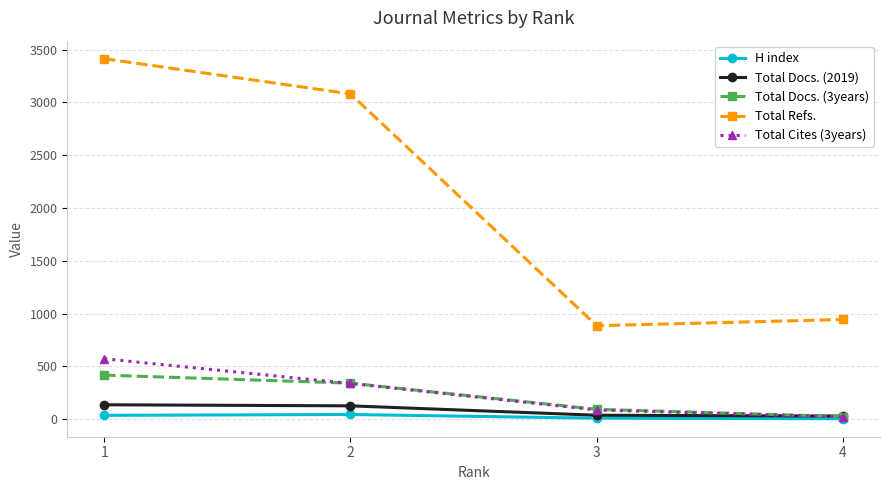

Which series has the largest total across all categories?

Total Refs.